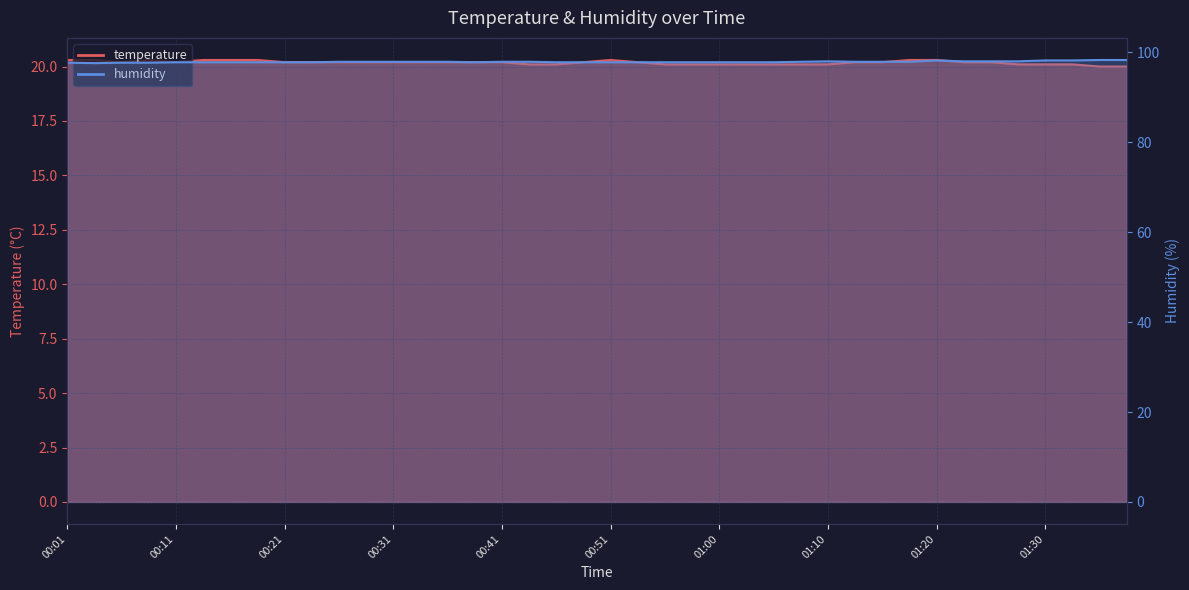

What position from the right is 00:48?

21